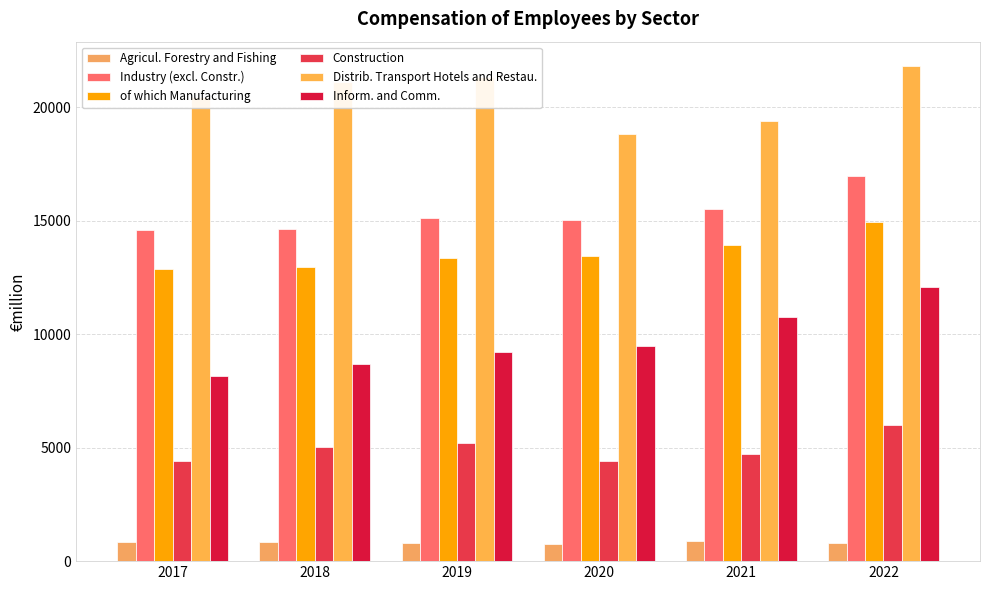

Rank the series at 2019 from lowest to highest value.

Agricul. Forestry and Fishing, Construction, Inform. and Comm., of which Manufacturing, Industry (excl. Constr.), Distrib. Transport Hotels and Restau.